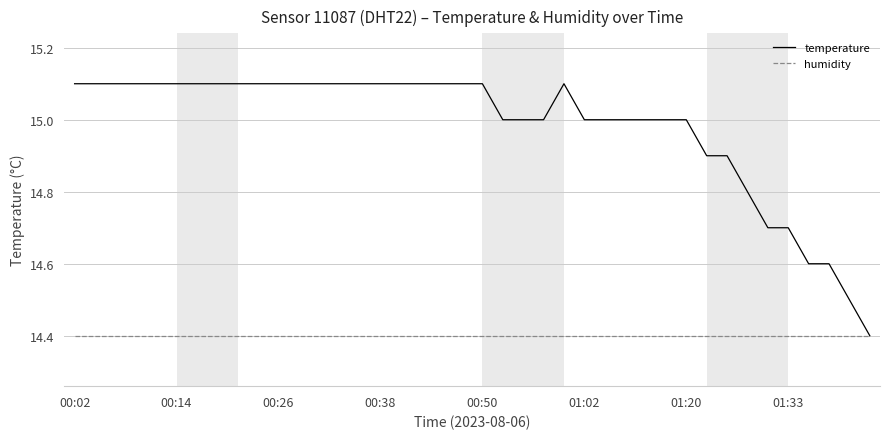

What is the smallest value displayed?

14.4